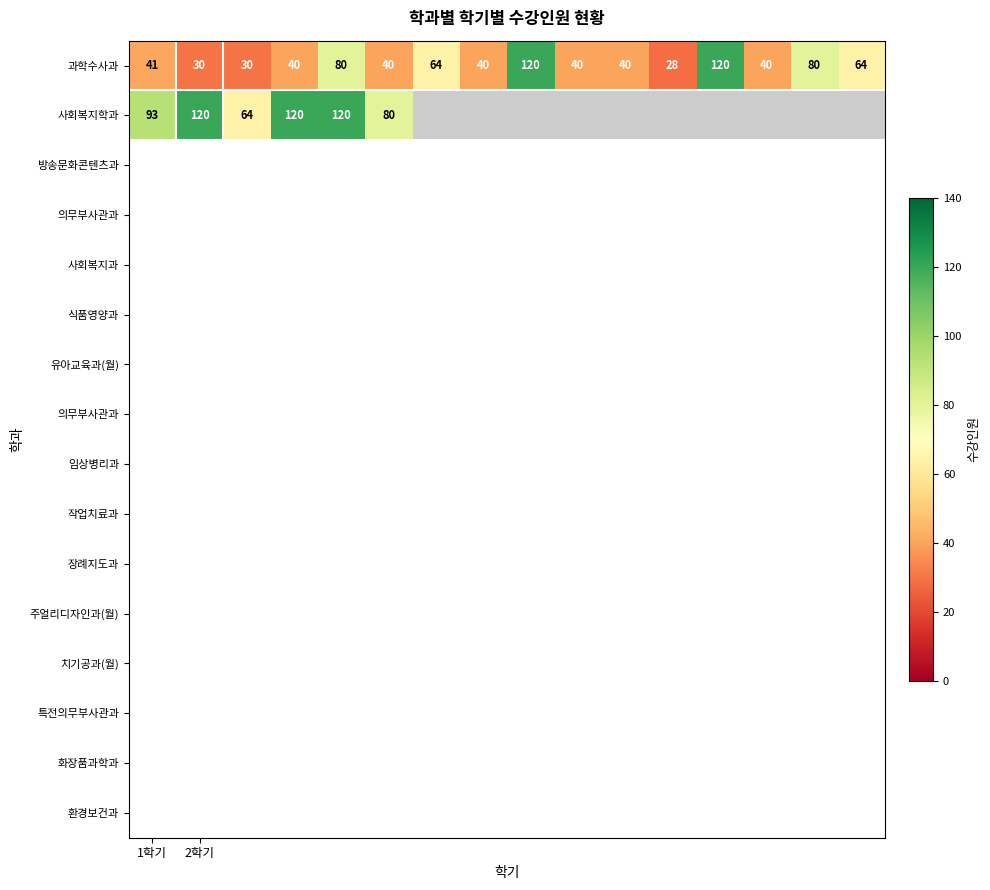

What is the highest value of the 과학수사과 series?

120